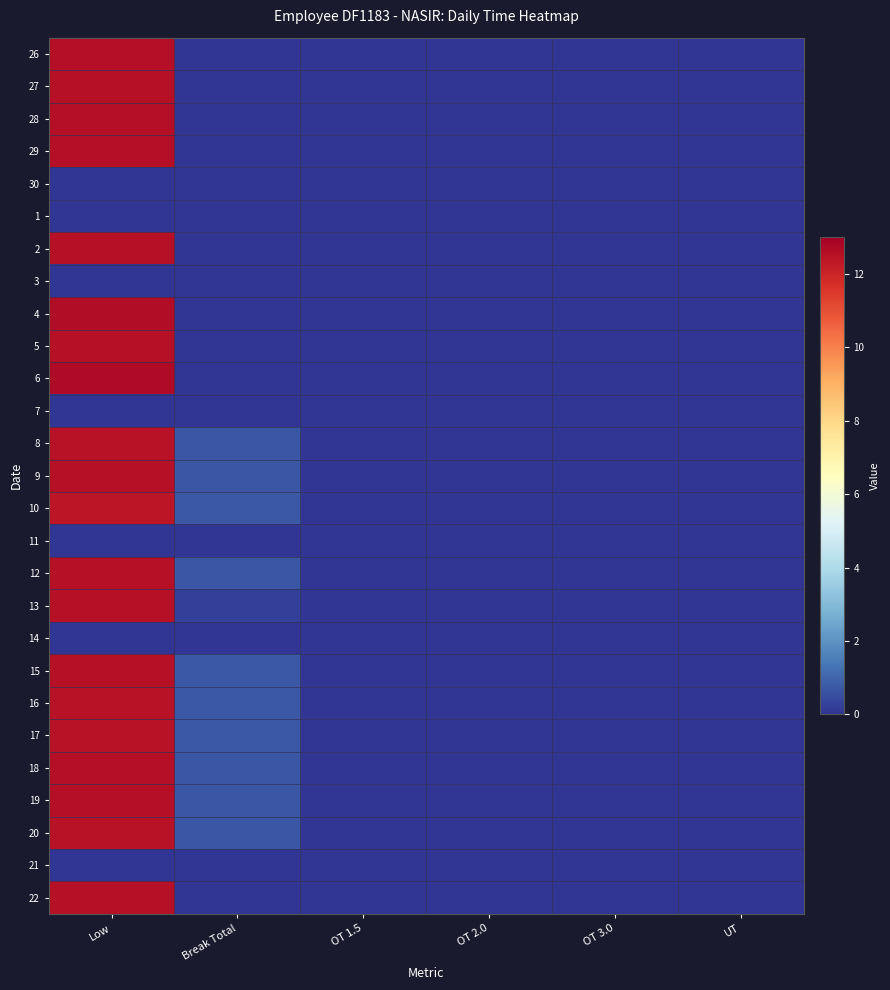

At which category is the sum across all series the highest?

Low